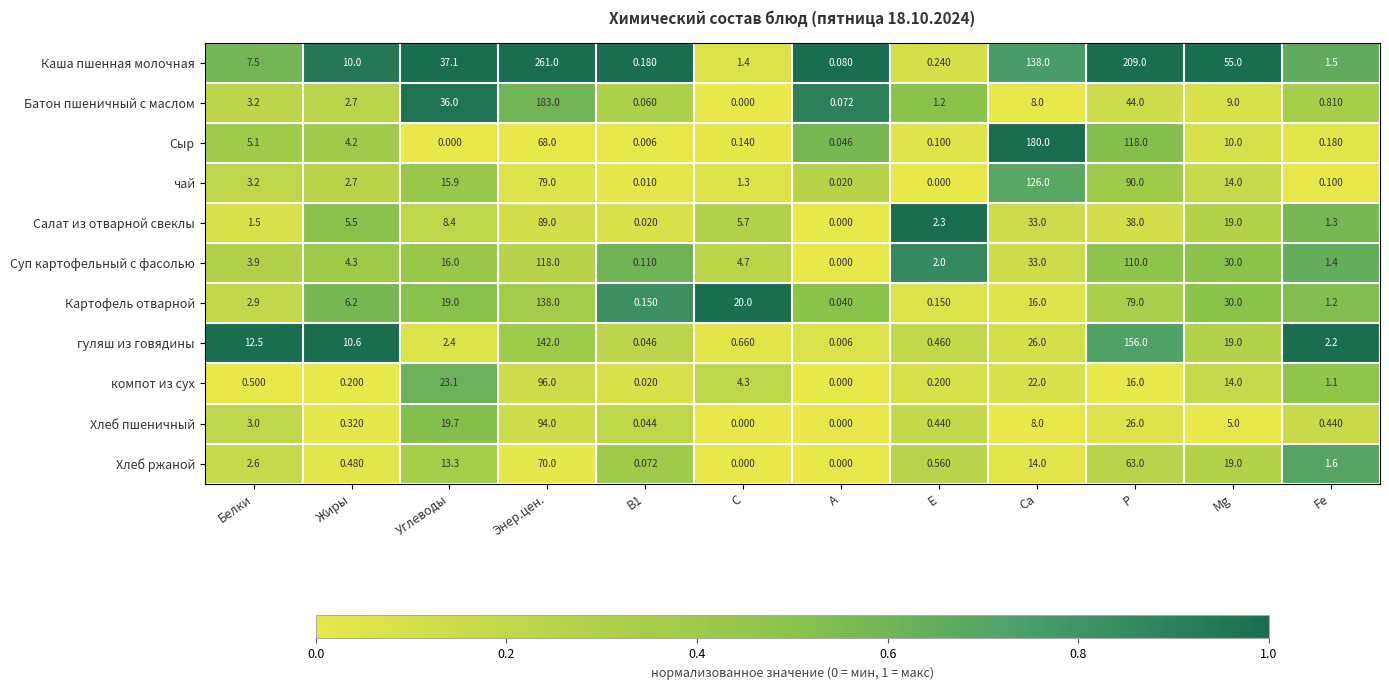

At which label does гуляш из говядины reach its peak?

P